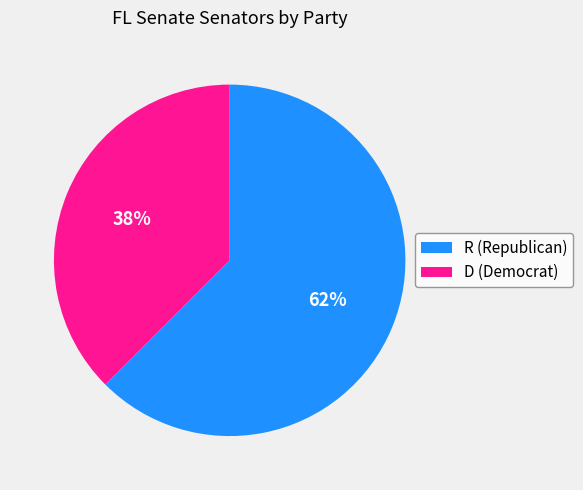

How many slices are in this pie chart?

2